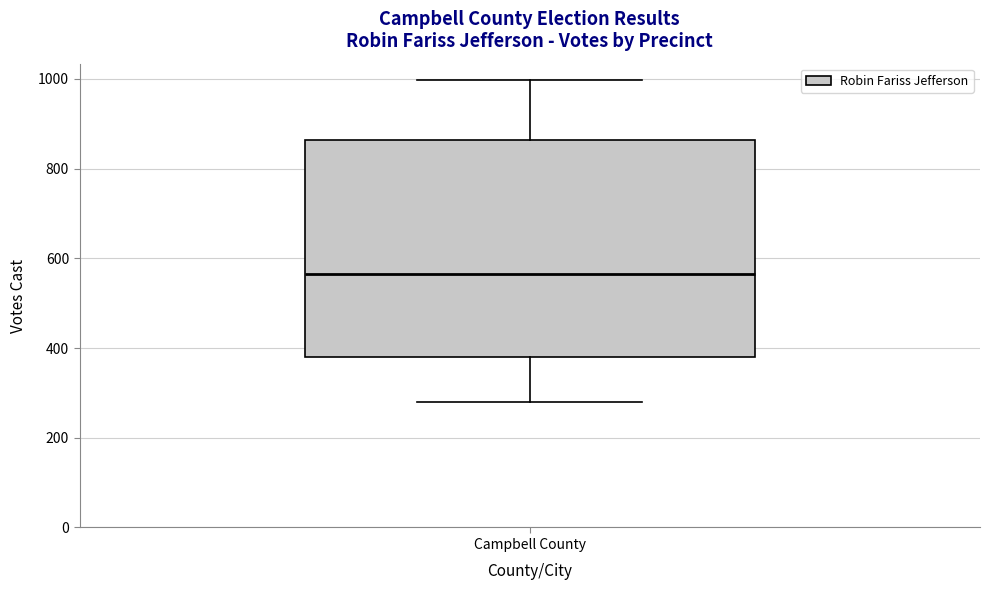

Transcribe this box plot: give where the median line is, the range the box spans, and where the two whiskers end, as read against the y-axis. The values are not printed on the chart, so give them approximately, as read against the axis.

median 560, box 380 to 860, whiskers 280 to 1000